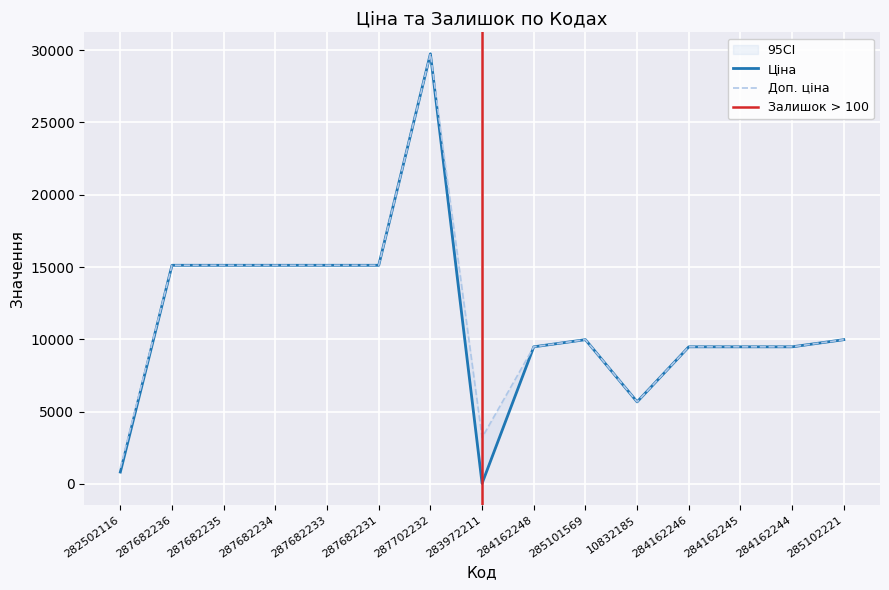

What is the label of the 12th point from the right?

287682234